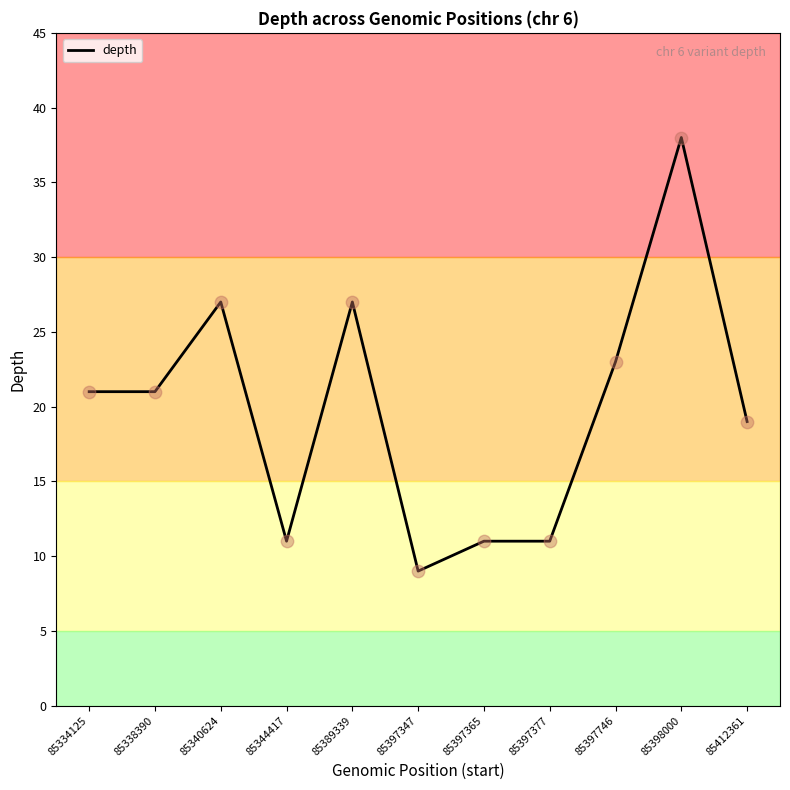

Between 85398000 and 85344417, which is larger?

85398000